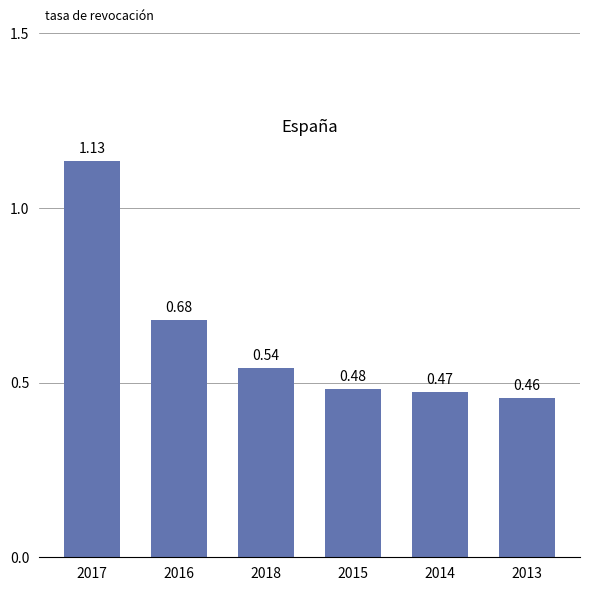

How many distinct data groups are displayed?

1